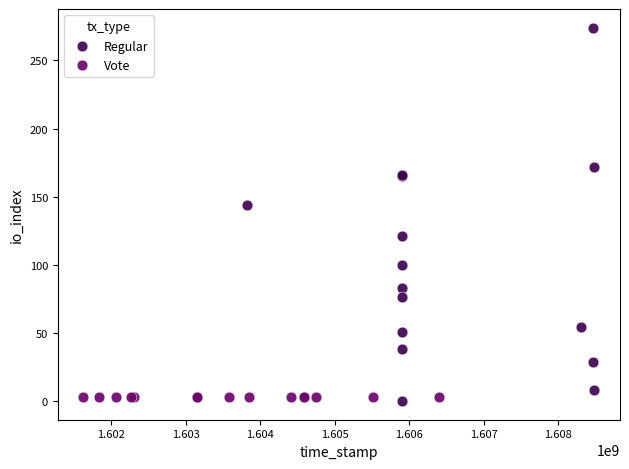

What are all the series names shown in the legend?

Regular, Vote